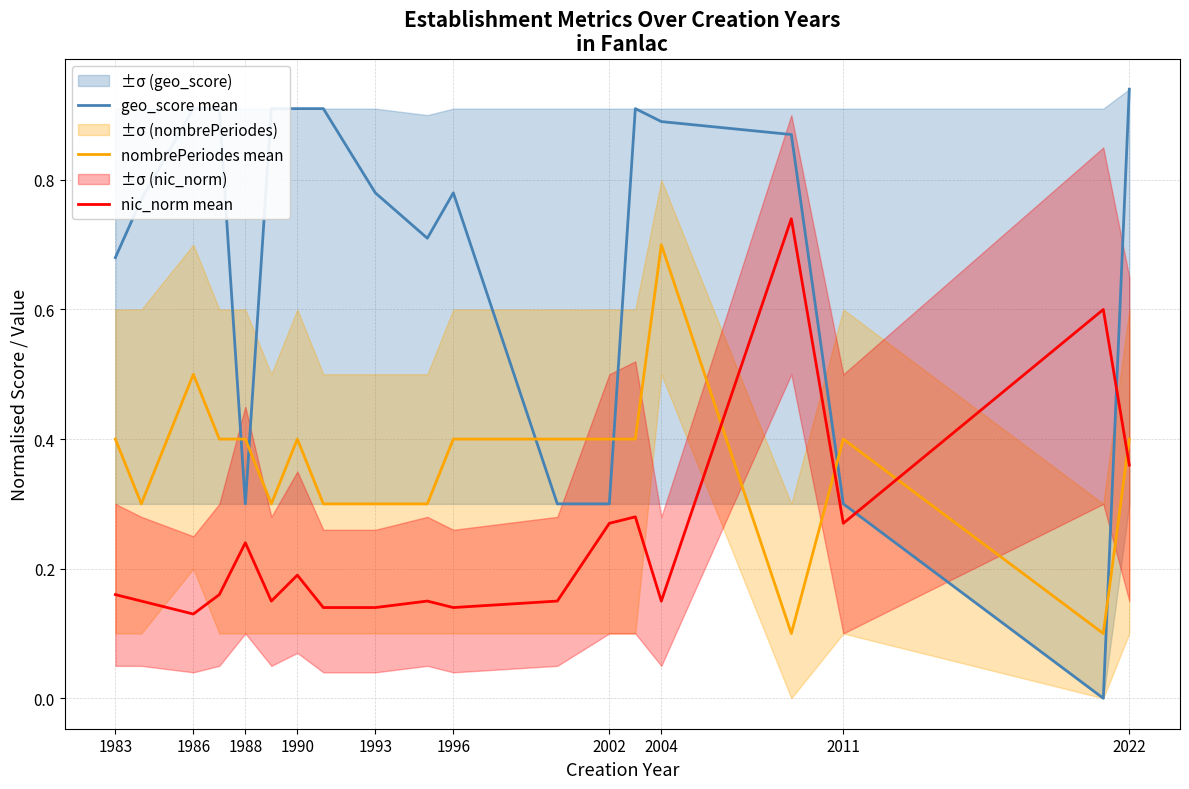

The value of nic_norm mean at 1986 is 0.2. True or false?

False